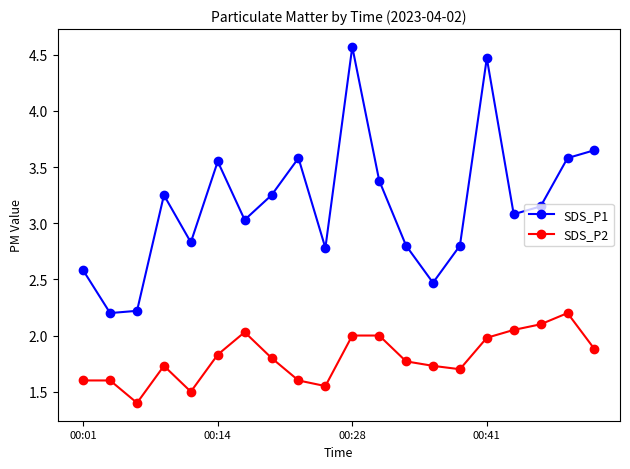

What is the difference between the maximum and minimum values in the SDS_P2 series?

0.8